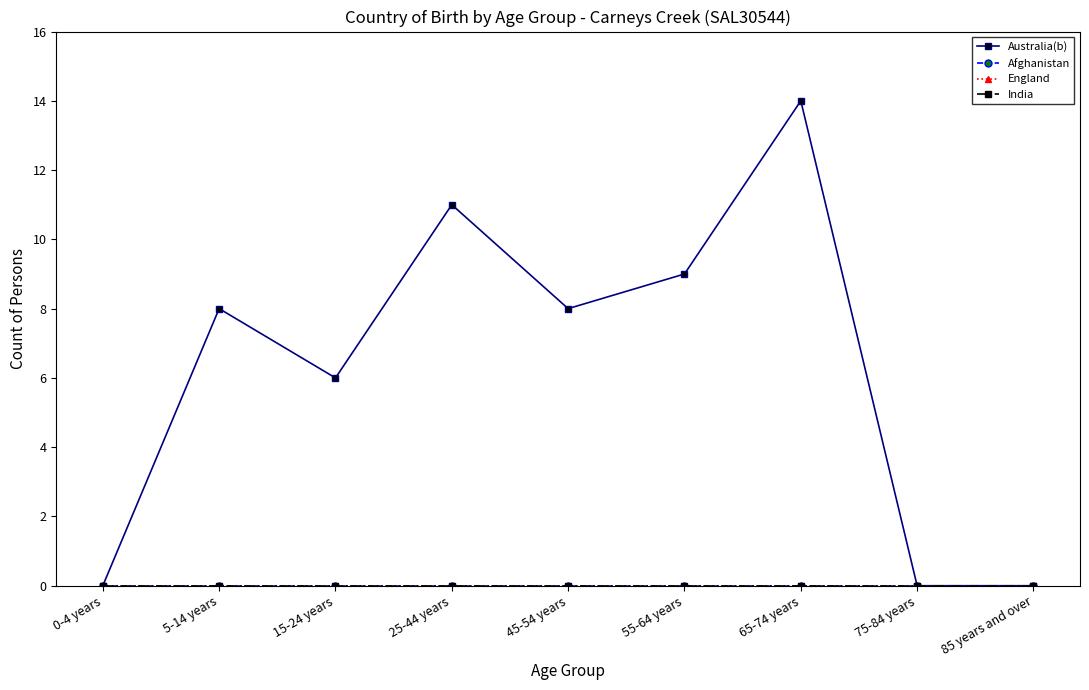

What position from the left is 15-24 years?

3